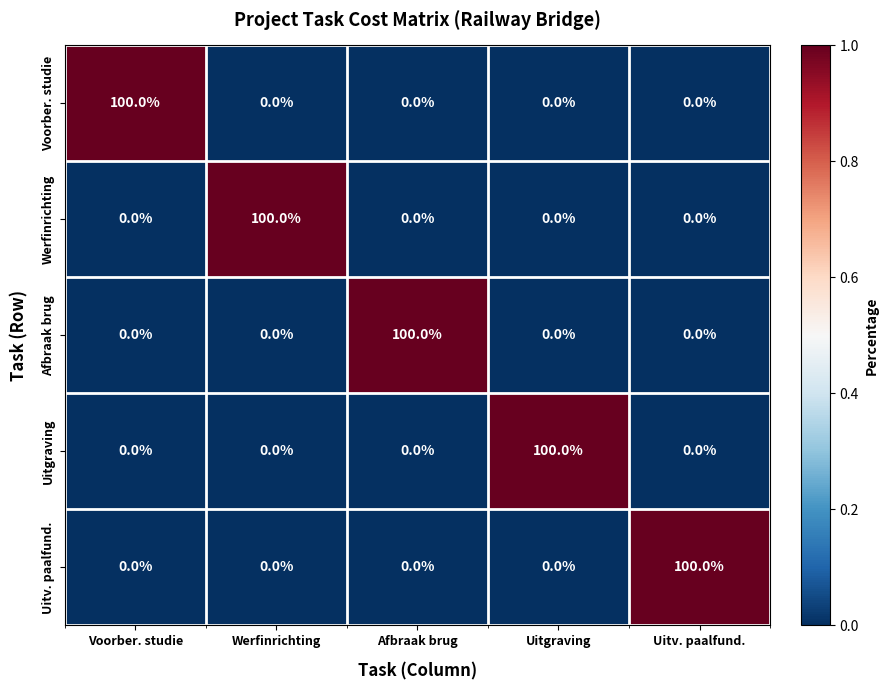

What is the sum of all Werfinrichting values?

100